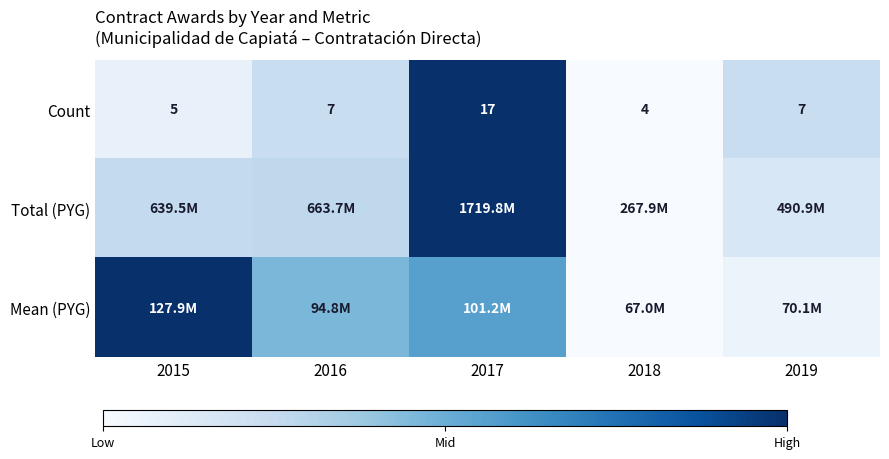

How many values in the Count series are below 7?

2